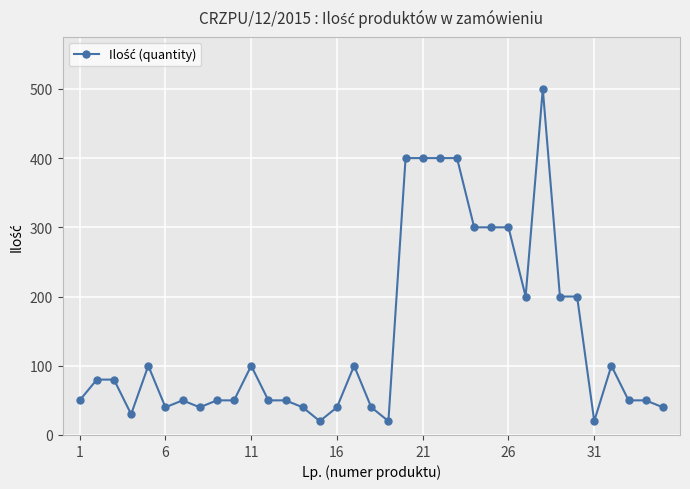

What is the value of the 8th point from the left?

40